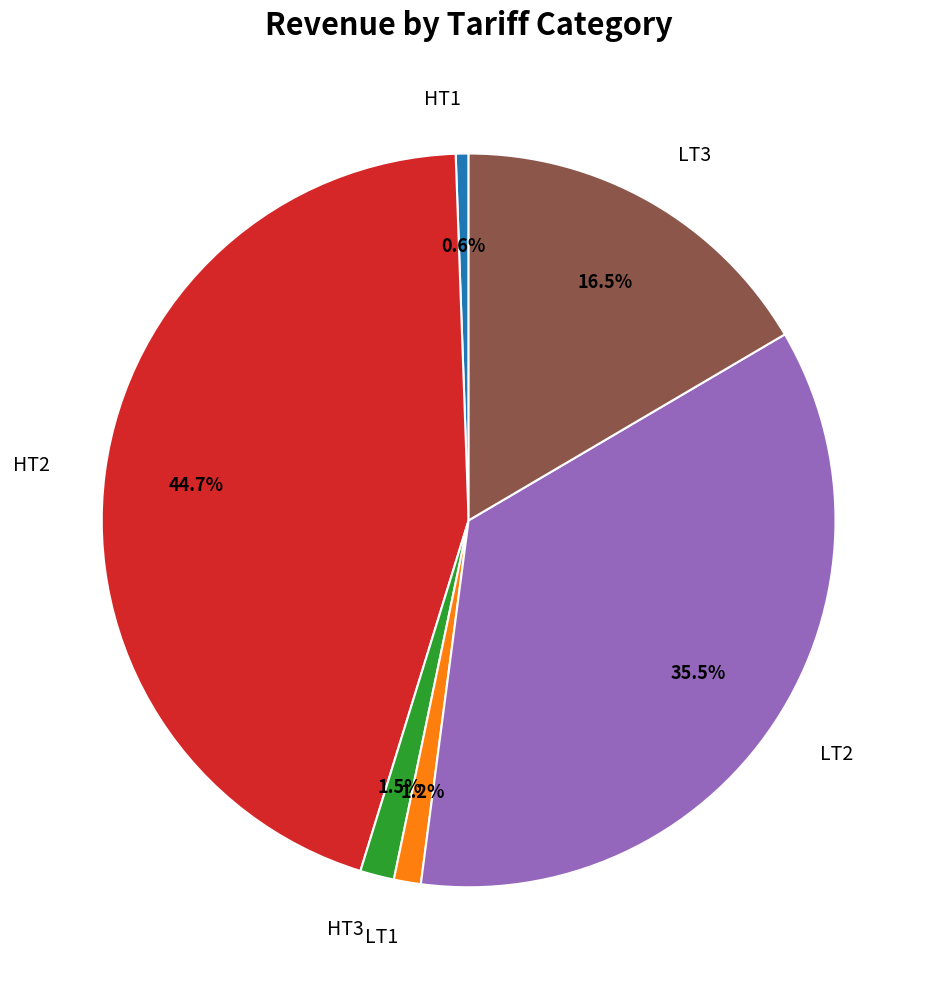

Is there a majority slice in this chart?

No